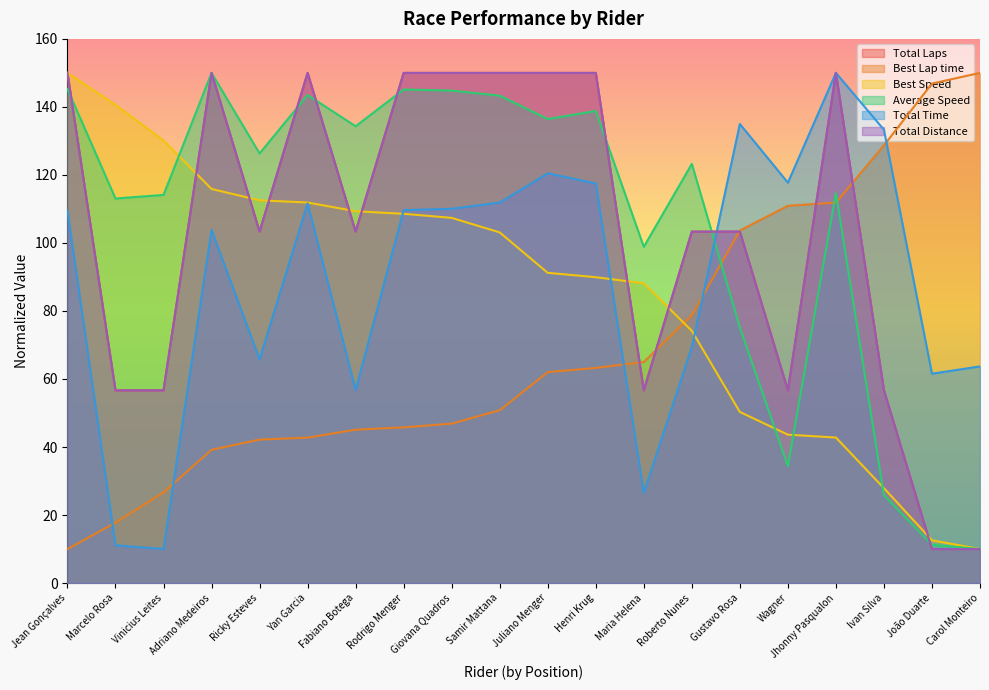

At which label does Best Lap time reach its minimum?

Jean Gonçalves